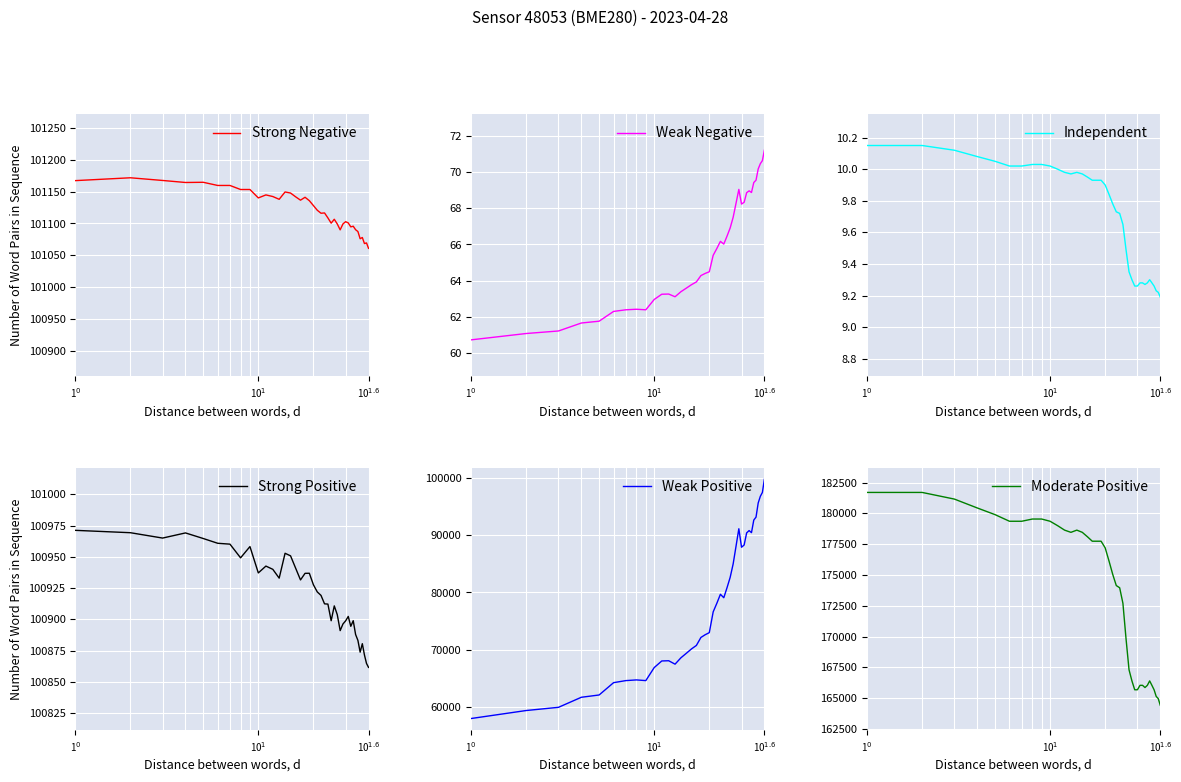

Which series has the largest range (max minus min)?

Weak Positive